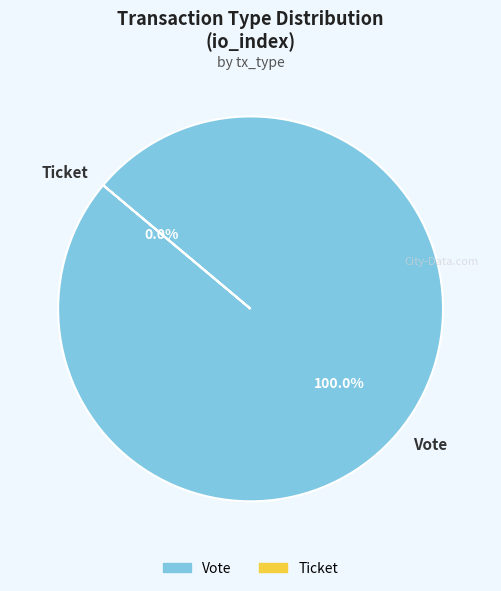

Rank the categories by value from highest to lowest.

Vote, Ticket